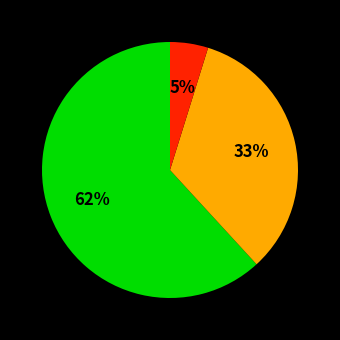

Is there any slice that represents more than half of the pie?

Yes